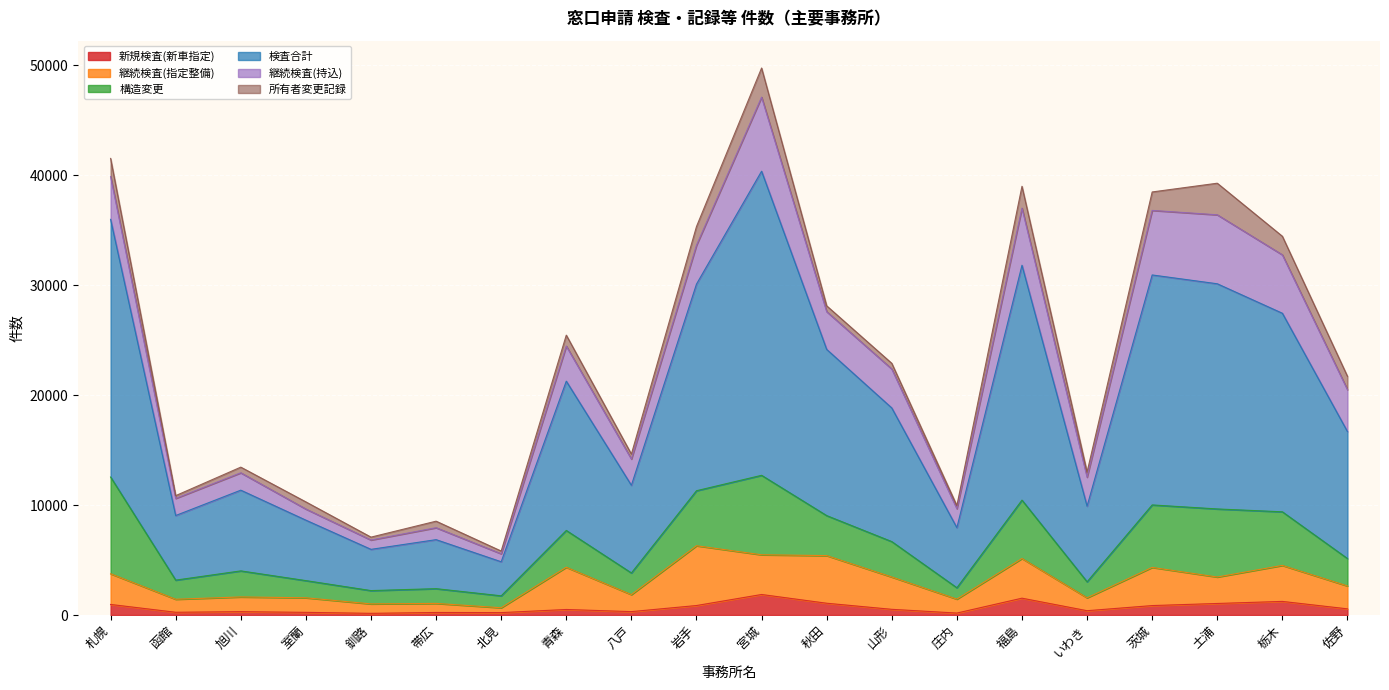

Which series has the largest total across all categories?

検査合計